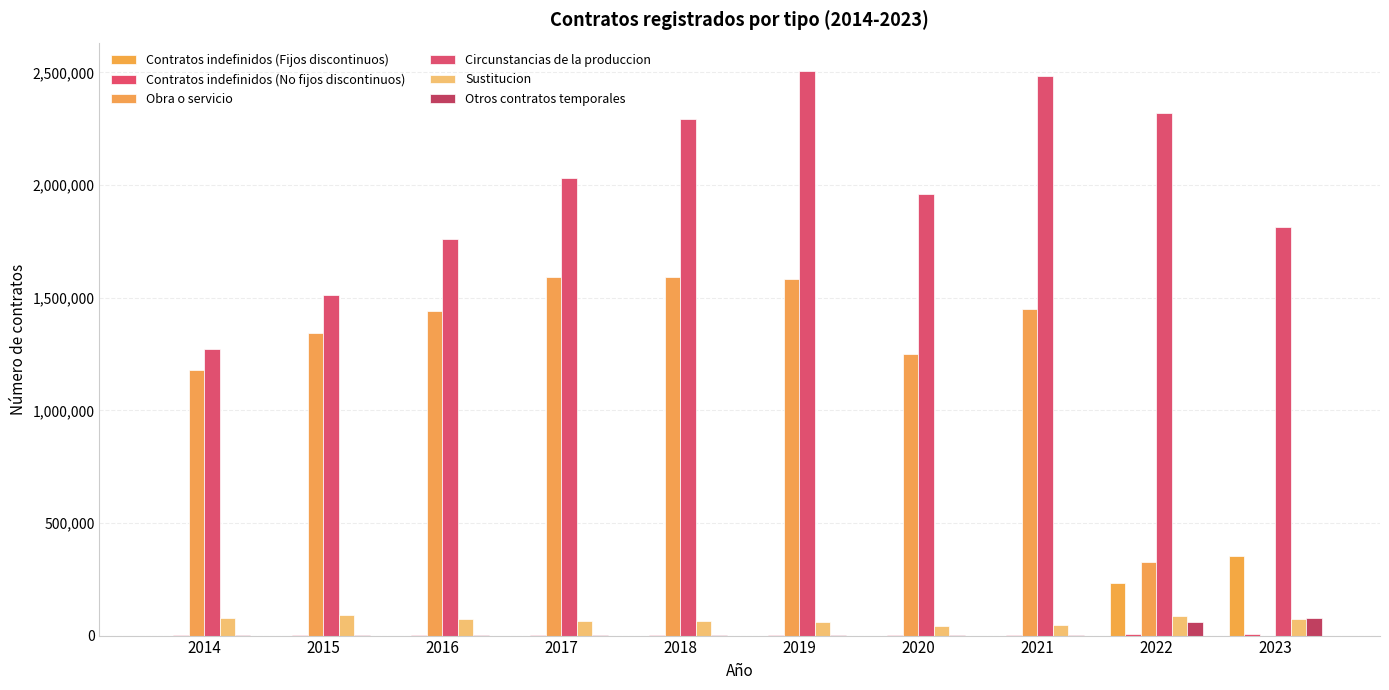

Is the value of Contratos indefinidos (No fijos discontinuos) at 2020 greater than the value of Circunstancias de la produccion at 2016?

No